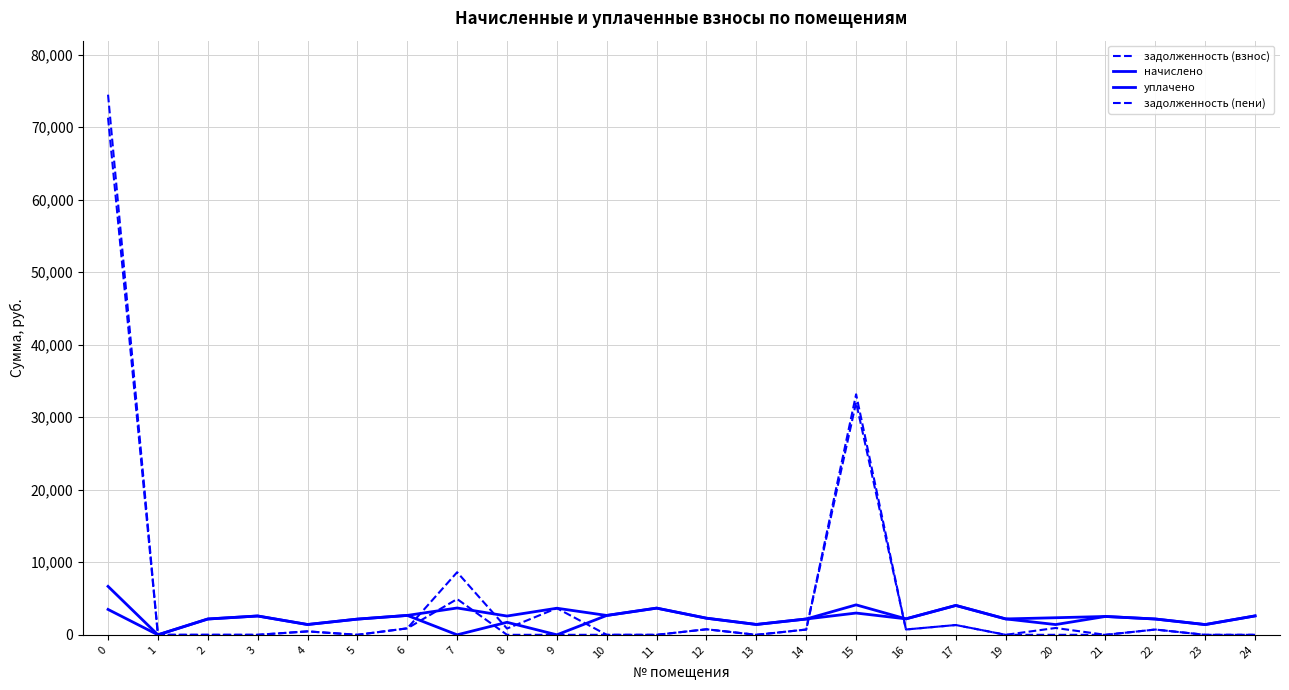

Does the chart have visible grid lines?

Yes